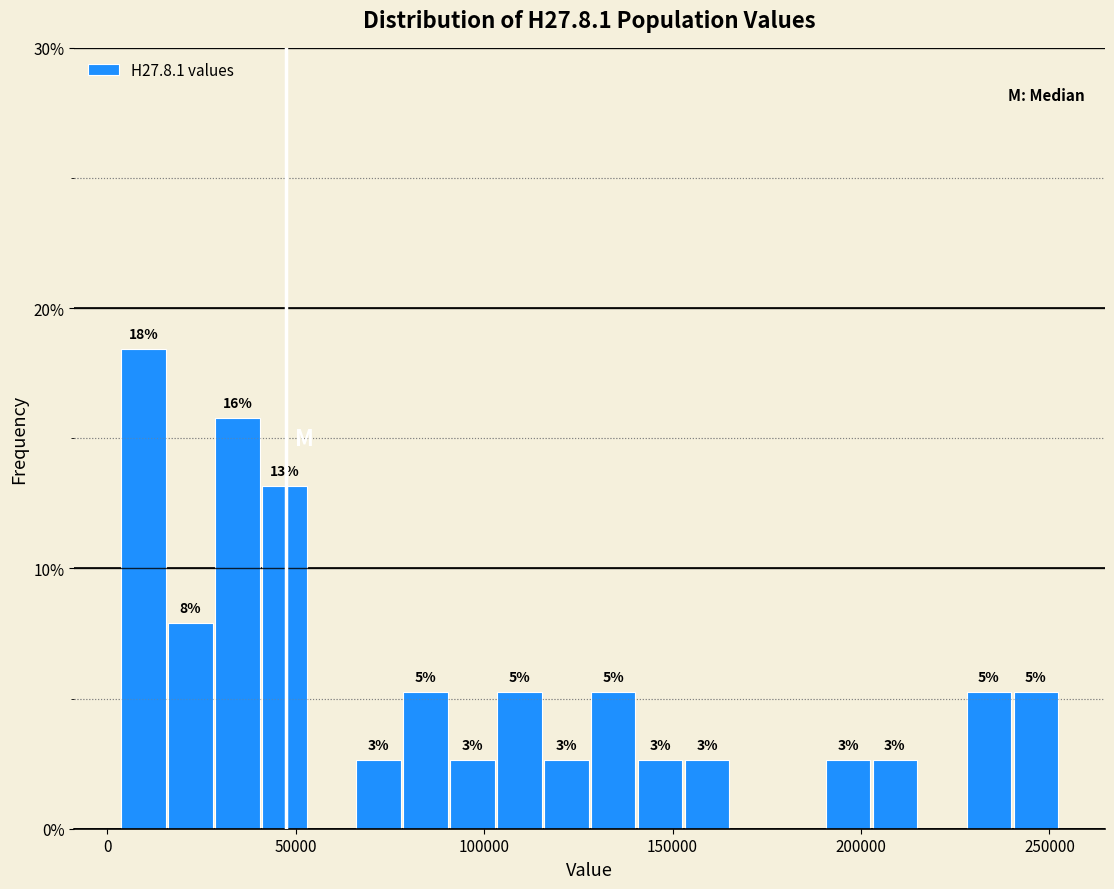

Around what value on the x-axis is the tallest bar? Give the approximate position of its centre, as read against the axis.

10000